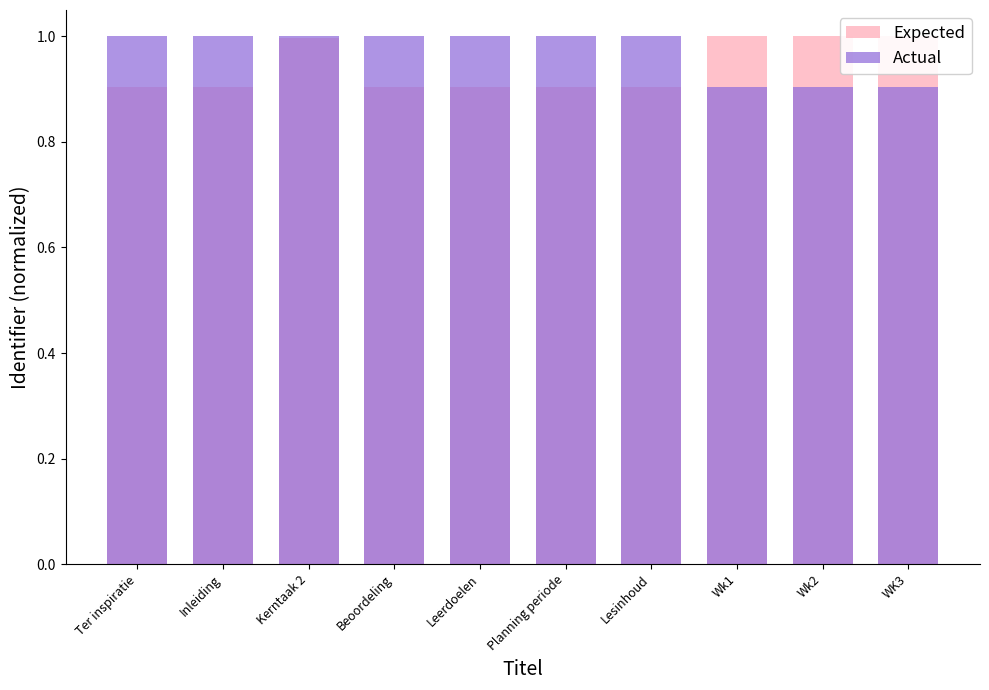

What is the smallest value displayed?

0.9